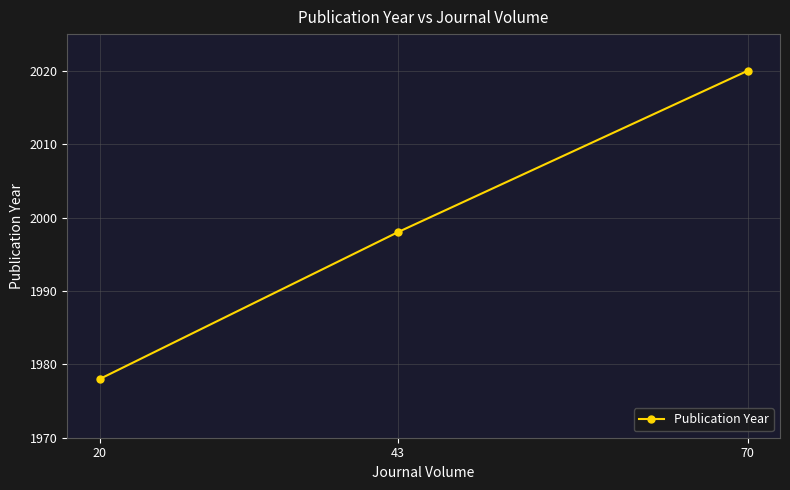

Reading left to right, transcribe all the data shown in this chart.

20=1978	43=1998	70=2020